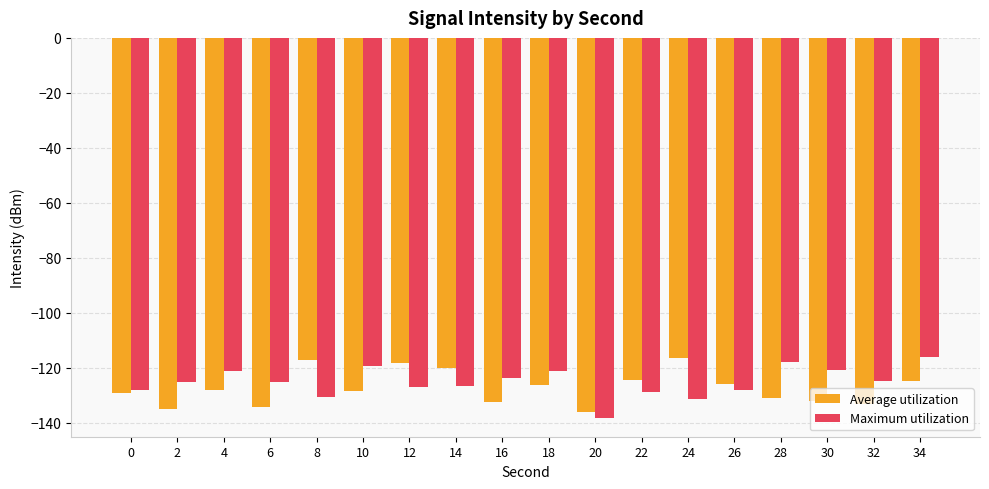

Between 0 and 34, which series saw the biggest shift?

Maximum utilization